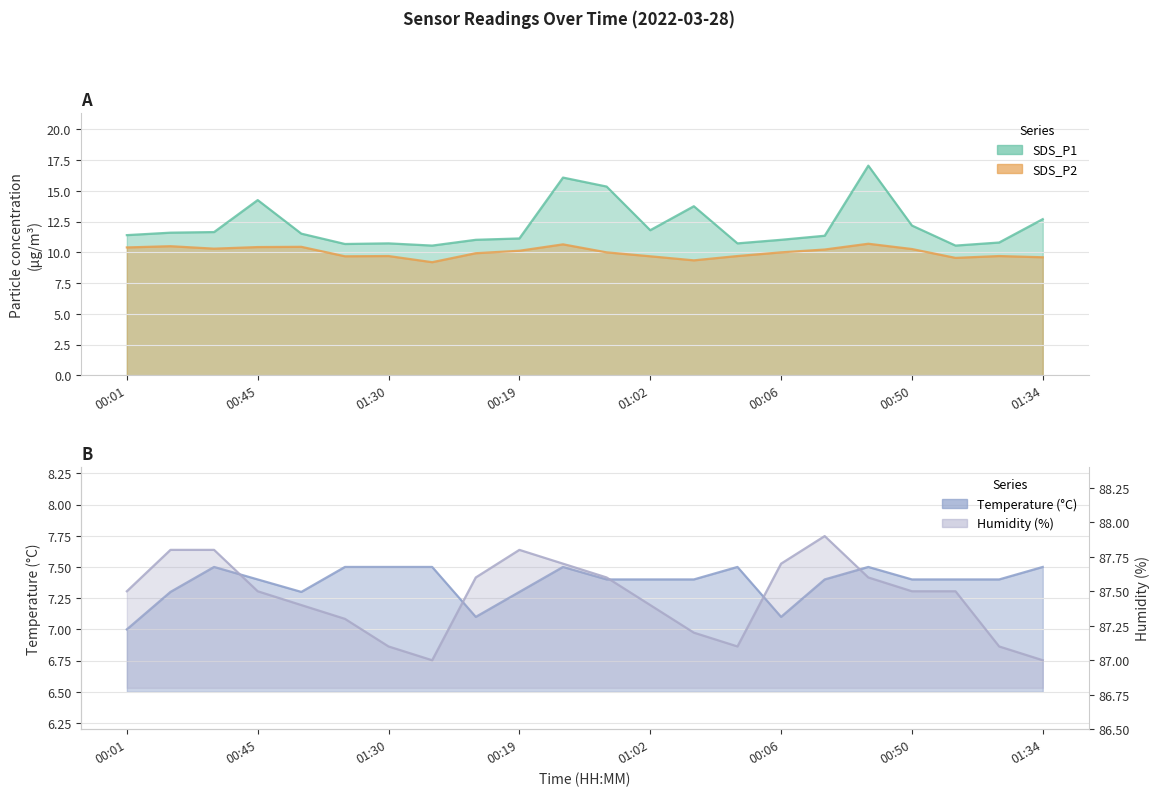

Which category has the highest value across all series?

00:21